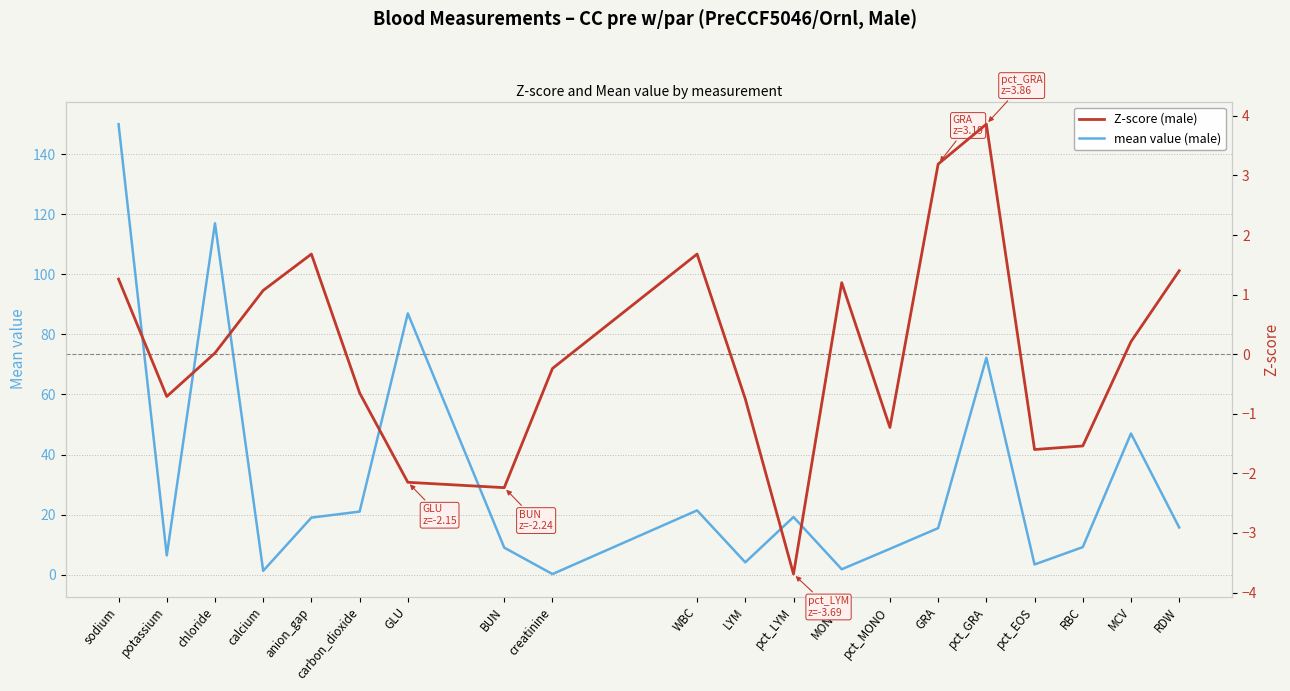

True or false: mean value (male) and Z-score (male) intersect in this chart.

False